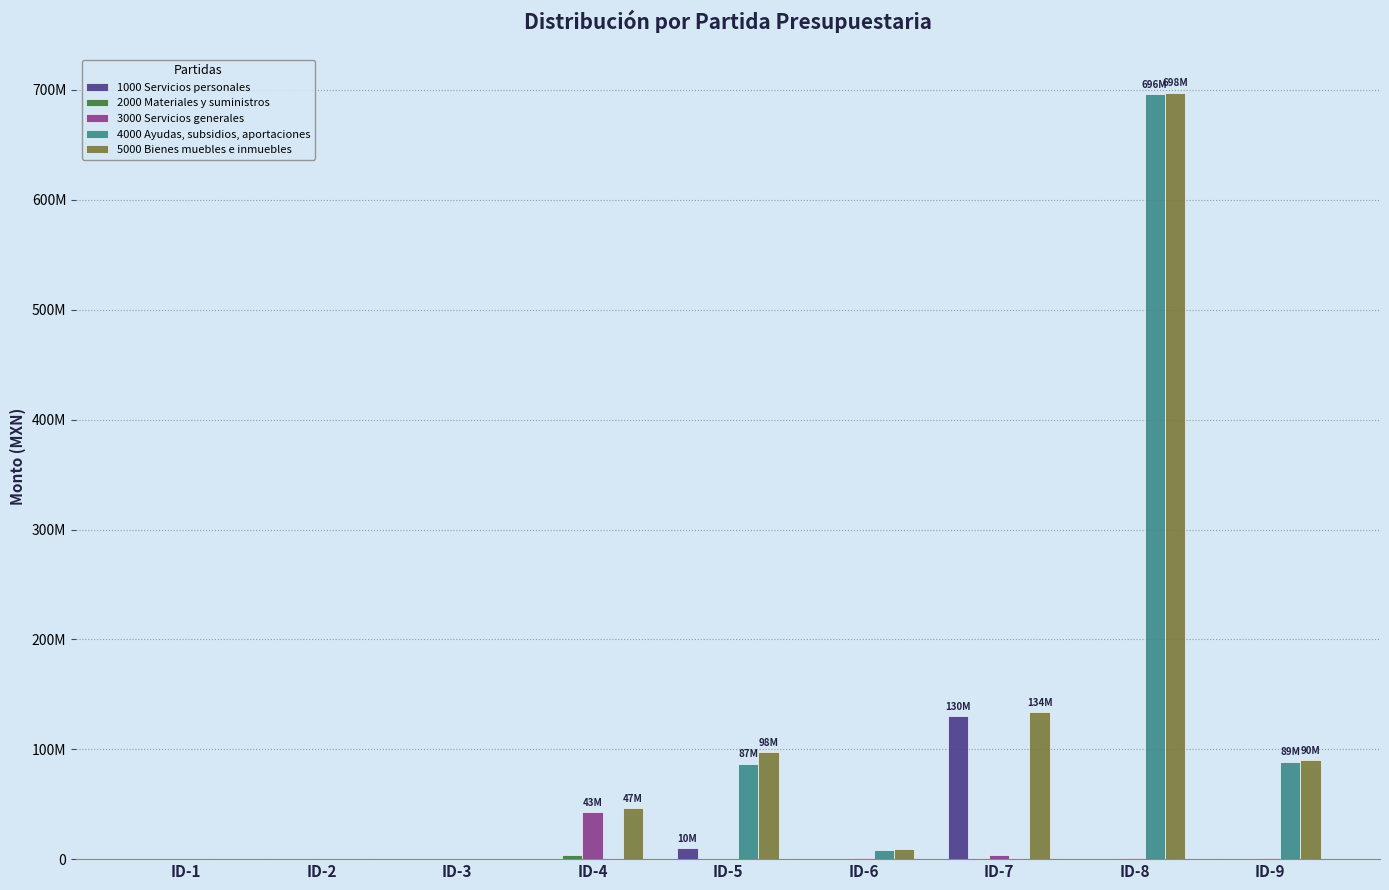

What is the greatest value displayed?

697569833.5